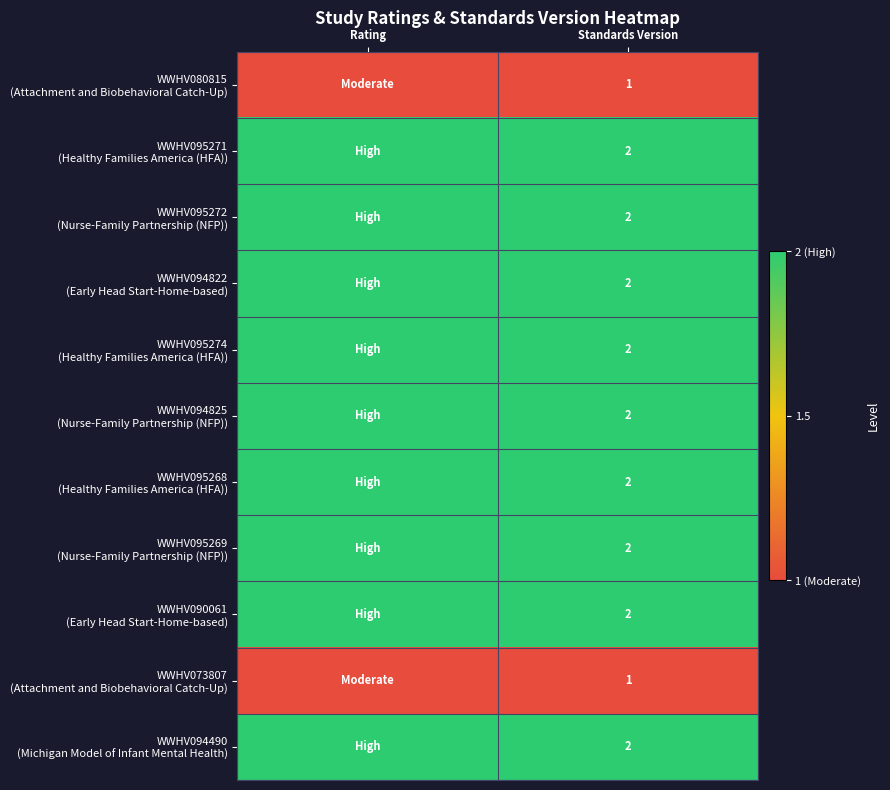

What is the total value across all series at Standards Version?

20